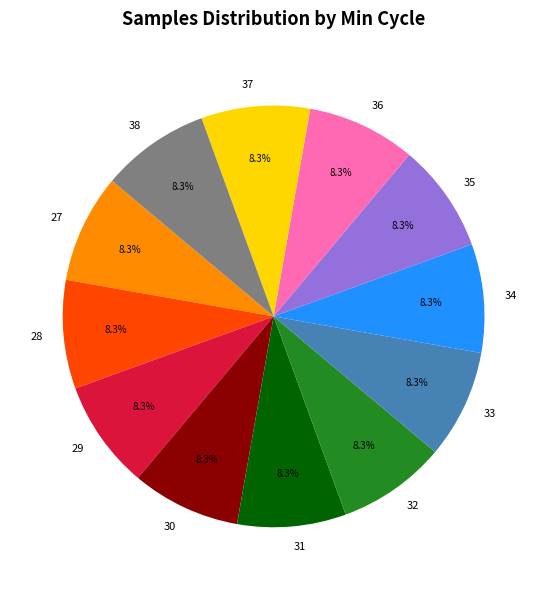

Is there a majority slice in this chart?

No